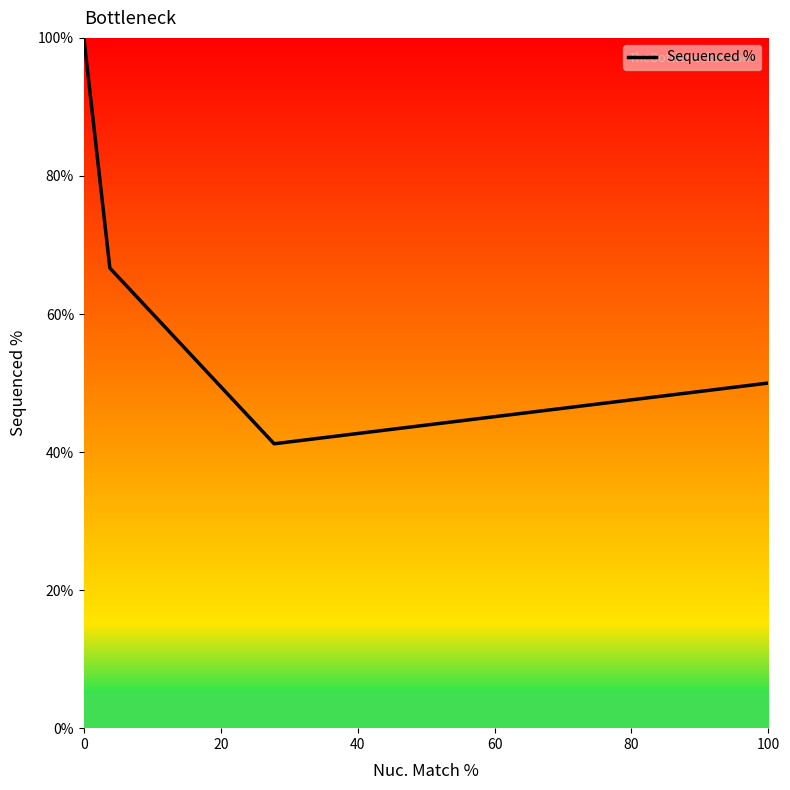

True or false: there are more than 2 points higher than both neighbors.

False